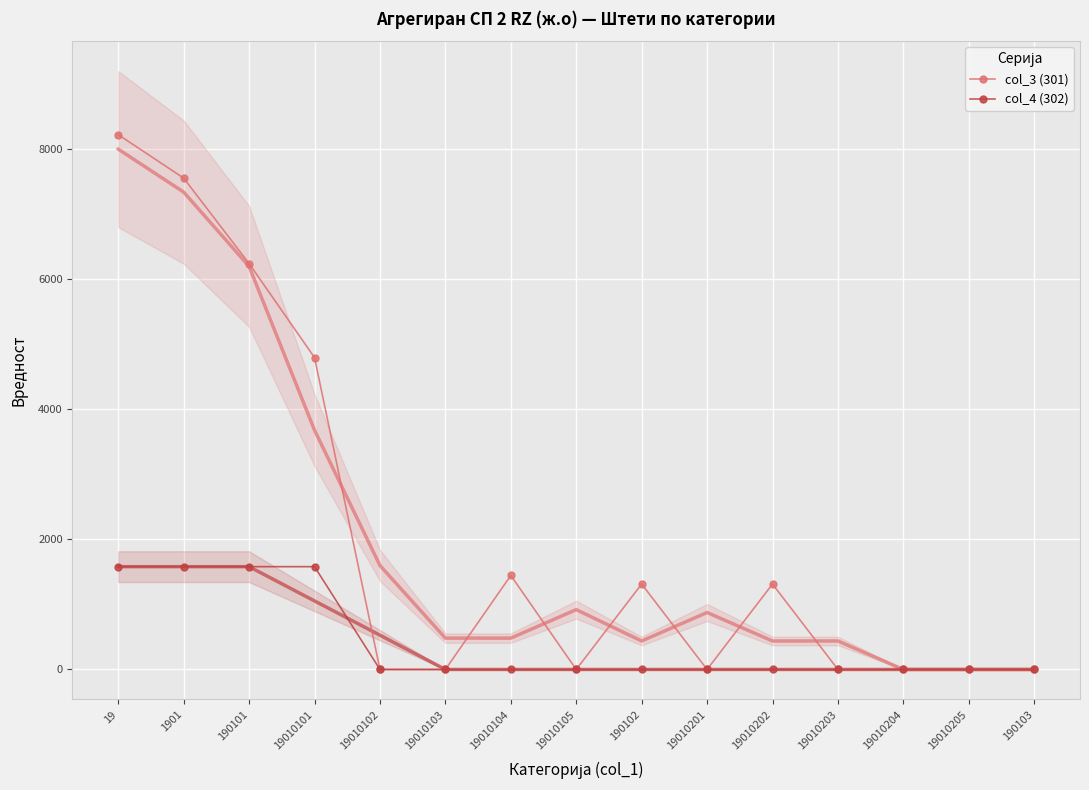

True or false: col_3 (301) has a value of 6238 at 190101.

True